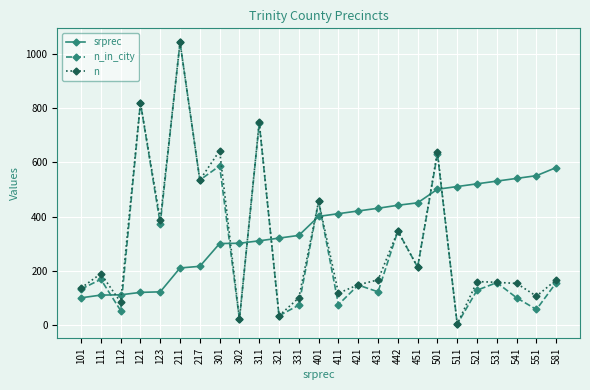

What is the maximum value shown in the chart?

1042